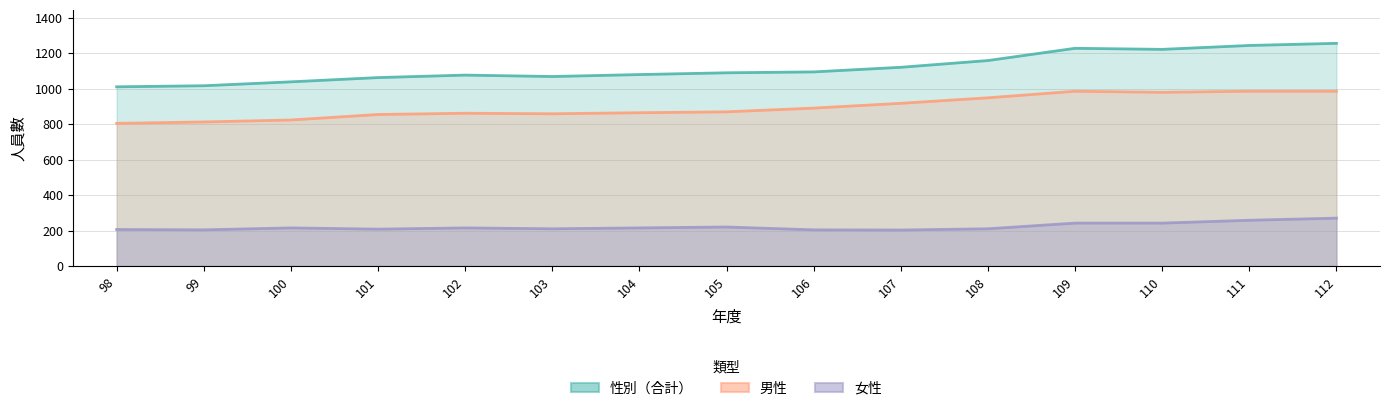

How many data points in 性別（合計） are above 1089?

7